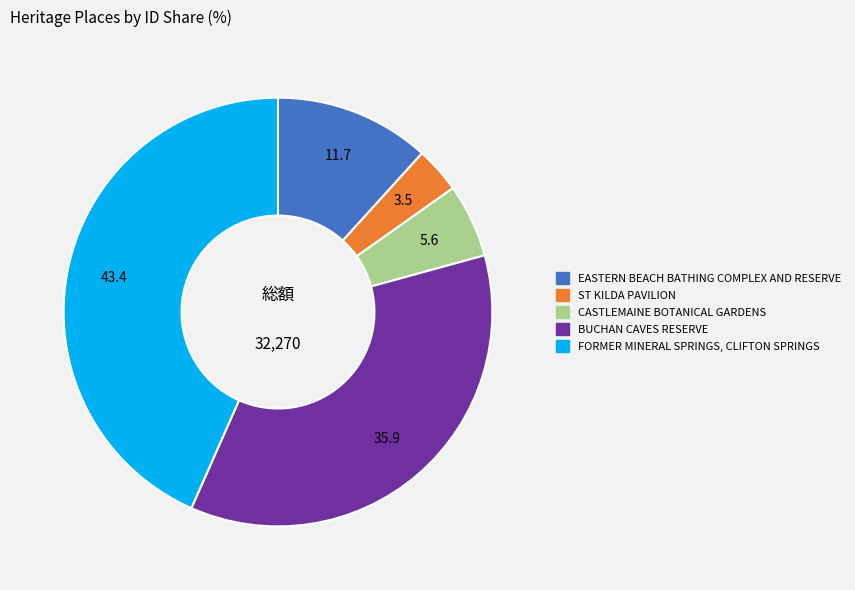

The ST KILDA PAVILION slice represents 3% of the pie. True or false?

True